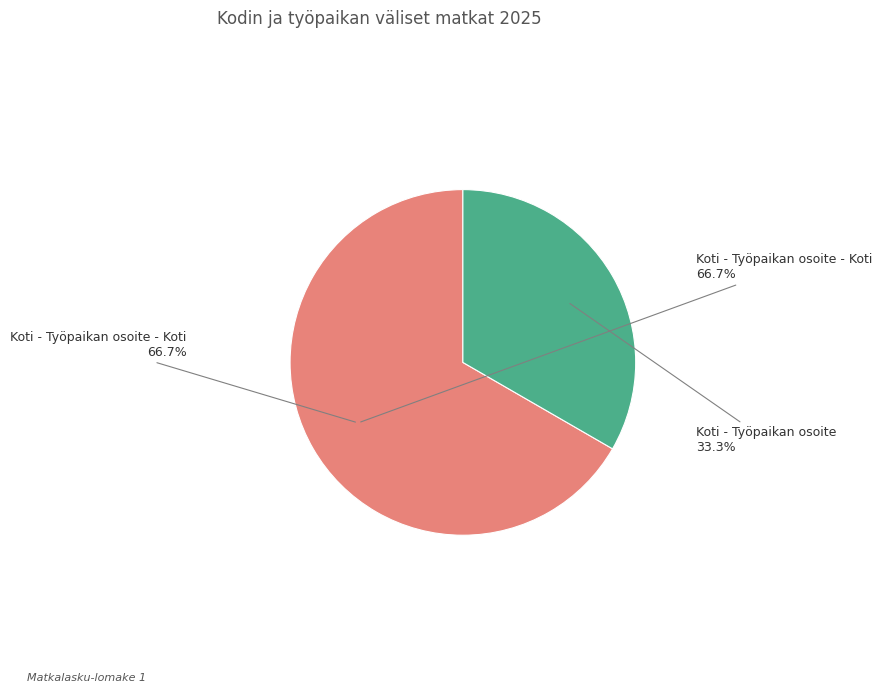

How much of the chart is everything except Koti - Työpaikan osoite - Koti?

33.3%